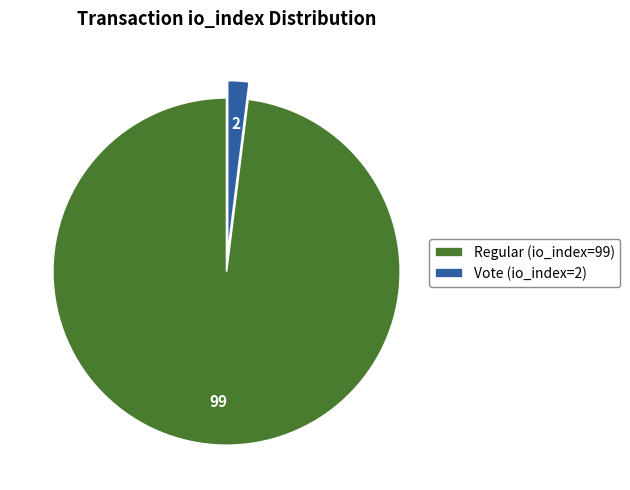

Which slice is the smallest?

Vote (io_index=2)